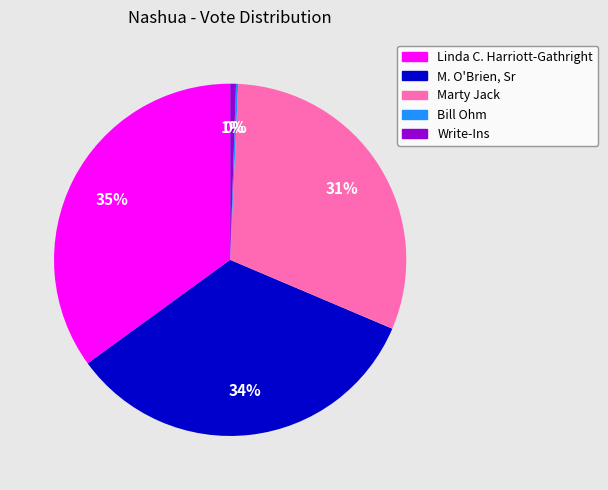

Do Write-Ins and Linda C. Harriott-Gathright together represent more than half of the pie?

No